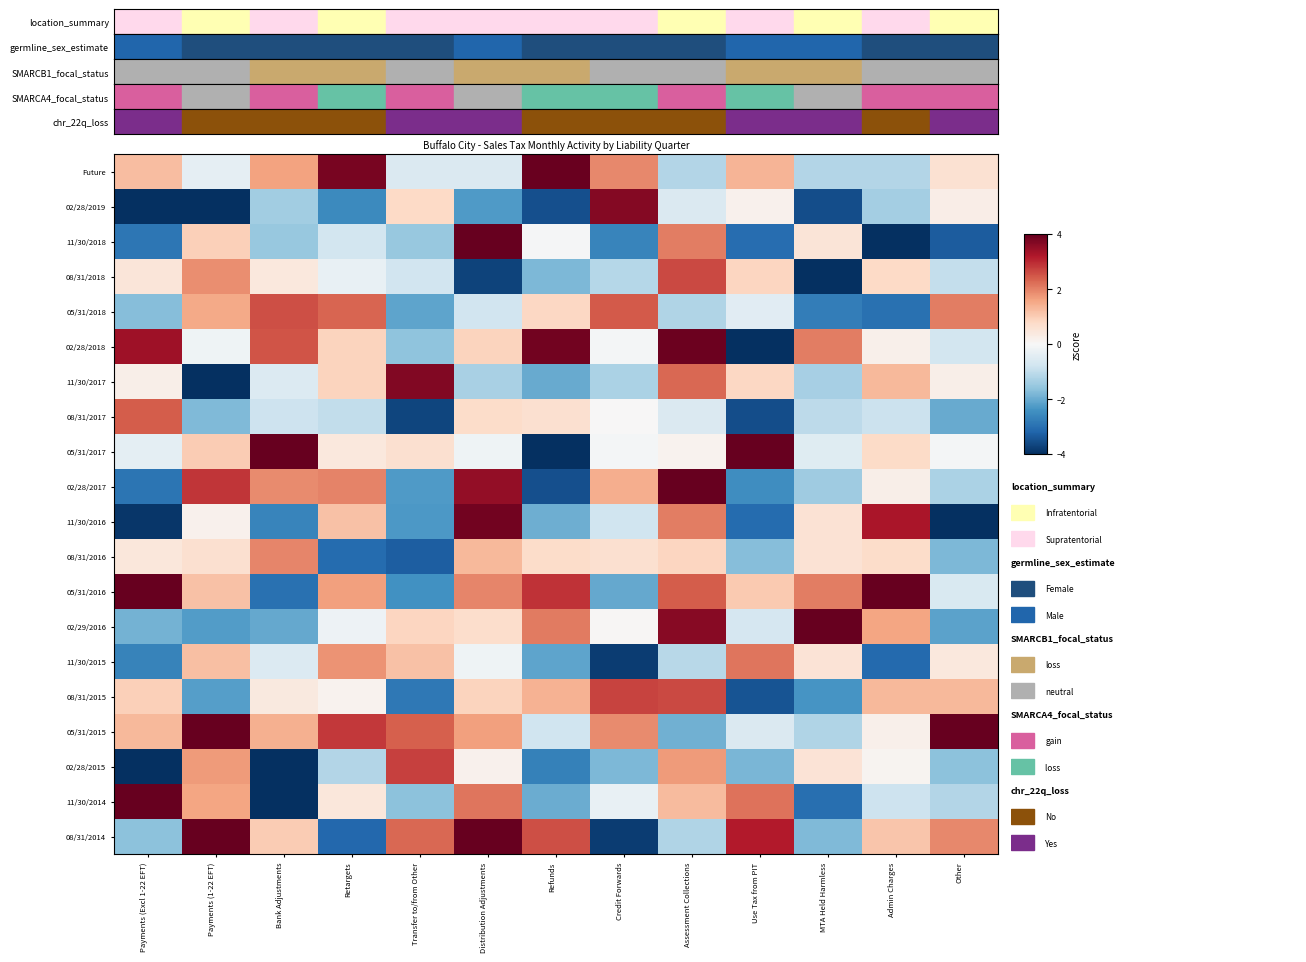

Reading right to left, list all the values displayed in this chart.

Future: Other=0.6	Admin Charges=-1.2	MTA Held Harmless=-1.2	Use Tax from PIT=1.4	Assessment Collections=-1.2	Credit Forwards=1.9	Refunds=3.9	Distribution Adjustments=-0.6	Transfer to/from Other=-0.6	Retargets=3.8	Bank Adjustments=1.6	Payments (1-22 EFT)=-0.3	Payments (Excl 1-22 EFT)=1.2
02/28/2019: Other=0.3	Admin Charges=-1.4	MTA Held Harmless=-3.6	Use Tax from PIT=0.2	Assessment Collections=-0.6	Credit Forwards=3.7	Refunds=-3.5	Distribution Adjustments=-2.3	Transfer to/from Other=0.8	Retargets=-2.5	Bank Adjustments=-1.4	Payments (1-22 EFT)=-4.3	Payments (Excl 1-22 EFT)=-4.8
11/30/2018: Other=-3.3	Admin Charges=-4.9	MTA Held Harmless=0.5	Use Tax from PIT=-3.1	Assessment Collections=2.1	Credit Forwards=-2.6	Refunds=-0.0	Distribution Adjustments=4.6	Transfer to/from Other=-1.5	Retargets=-0.7	Bank Adjustments=-1.5	Payments (1-22 EFT)=0.9	Payments (Excl 1-22 EFT)=-2.9
08/31/2018: Other=-1.0	Admin Charges=0.8	MTA Held Harmless=-4.4	Use Tax from PIT=0.9	Assessment Collections=2.6	Credit Forwards=-1.2	Refunds=-1.8	Distribution Adjustments=-3.7	Transfer to/from Other=-0.8	Retargets=-0.3	Bank Adjustments=0.4	Payments (1-22 EFT)=1.8	Payments (Excl 1-22 EFT)=0.5
05/31/2018: Other=2.0	Admin Charges=-3.0	MTA Held Harmless=-2.8	Use Tax from PIT=-0.5	Assessment Collections=-1.2	Credit Forwards=2.4	Refunds=0.8	Distribution Adjustments=-0.8	Transfer to/from Other=-2.1	Retargets=2.3	Bank Adjustments=2.6	Payments (1-22 EFT)=1.5	Payments (Excl 1-22 EFT)=-1.7
02/28/2018: Other=-0.7	Admin Charges=0.2	MTA Held Harmless=2.1	Use Tax from PIT=-6.5	Assessment Collections=3.9	Credit Forwards=-0.1	Refunds=3.8	Distribution Adjustments=0.9	Transfer to/from Other=-1.6	Retargets=0.9	Bank Adjustments=2.5	Payments (1-22 EFT)=-0.2	Payments (Excl 1-22 EFT)=3.4
11/30/2017: Other=0.2	Admin Charges=1.3	MTA Held Harmless=-1.3	Use Tax from PIT=0.8	Assessment Collections=2.3	Credit Forwards=-1.3	Refunds=-2.0	Distribution Adjustments=-1.3	Transfer to/from Other=3.7	Retargets=0.9	Bank Adjustments=-0.5	Payments (1-22 EFT)=-5.0	Payments (Excl 1-22 EFT)=0.2
08/31/2017: Other=-2.0	Admin Charges=-0.9	MTA Held Harmless=-1.1	Use Tax from PIT=-3.5	Assessment Collections=-0.6	Credit Forwards=0.0	Refunds=0.7	Distribution Adjustments=0.7	Transfer to/from Other=-3.7	Retargets=-1.0	Bank Adjustments=-0.8	Payments (1-22 EFT)=-1.8	Payments (Excl 1-22 EFT)=2.4
05/31/2017: Other=-0.1	Admin Charges=0.8	MTA Held Harmless=-0.5	Use Tax from PIT=6.2	Assessment Collections=0.2	Credit Forwards=-0.1	Refunds=-4.8	Distribution Adjustments=-0.2	Transfer to/from Other=0.6	Retargets=0.4	Bank Adjustments=4.7	Payments (1-22 EFT)=1.0	Payments (Excl 1-22 EFT)=-0.4
02/28/2017: Other=-1.3	Admin Charges=0.2	MTA Held Harmless=-1.4	Use Tax from PIT=-2.5	Assessment Collections=5.5	Credit Forwards=1.5	Refunds=-3.5	Distribution Adjustments=3.5	Transfer to/from Other=-2.3	Retargets=2.0	Bank Adjustments=1.9	Payments (1-22 EFT)=2.9	Payments (Excl 1-22 EFT)=-2.9
11/30/2016: Other=-4.0	Admin Charges=3.3	MTA Held Harmless=0.6	Use Tax from PIT=-3.1	Assessment Collections=2.0	Credit Forwards=-0.8	Refunds=-2.0	Distribution Adjustments=3.9	Transfer to/from Other=-2.3	Retargets=1.2	Bank Adjustments=-2.7	Payments (1-22 EFT)=0.2	Payments (Excl 1-22 EFT)=-3.9
08/31/2016: Other=-1.8	Admin Charges=0.7	MTA Held Harmless=0.6	Use Tax from PIT=-1.7	Assessment Collections=0.9	Credit Forwards=0.6	Refunds=0.7	Distribution Adjustments=1.3	Transfer to/from Other=-3.3	Retargets=-3.1	Bank Adjustments=2.0	Payments (1-22 EFT)=0.6	Payments (Excl 1-22 EFT)=0.5
05/31/2016: Other=-0.6	Admin Charges=4.7	MTA Held Harmless=2.1	Use Tax from PIT=1.0	Assessment Collections=2.4	Credit Forwards=-2.1	Refunds=2.9	Distribution Adjustments=2.0	Transfer to/from Other=-2.4	Retargets=1.6	Bank Adjustments=-3.0	Payments (1-22 EFT)=1.2	Payments (Excl 1-22 EFT)=4.7
02/29/2016: Other=-2.1	Admin Charges=1.6	MTA Held Harmless=6.8	Use Tax from PIT=-0.7	Assessment Collections=3.6	Credit Forwards=0.0	Refunds=2.1	Distribution Adjustments=0.7	Transfer to/from Other=0.9	Retargets=-0.2	Bank Adjustments=-2.0	Payments (1-22 EFT)=-2.2	Payments (Excl 1-22 EFT)=-1.9
11/30/2015: Other=0.4	Admin Charges=-3.1	MTA Held Harmless=0.5	Use Tax from PIT=2.1	Assessment Collections=-1.1	Credit Forwards=-3.8	Refunds=-2.1	Distribution Adjustments=-0.2	Transfer to/from Other=1.2	Retargets=1.8	Bank Adjustments=-0.6	Payments (1-22 EFT)=1.2	Payments (Excl 1-22 EFT)=-2.7
08/31/2015: Other=1.3	Admin Charges=1.3	MTA Held Harmless=-2.3	Use Tax from PIT=-3.4	Assessment Collections=2.6	Credit Forwards=2.7	Refunds=1.4	Distribution Adjustments=0.9	Transfer to/from Other=-2.9	Retargets=0.1	Bank Adjustments=0.4	Payments (1-22 EFT)=-2.2	Payments (Excl 1-22 EFT)=1.0
05/31/2015: Other=5.8	Admin Charges=0.2	MTA Held Harmless=-1.2	Use Tax from PIT=-0.6	Assessment Collections=-1.9	Credit Forwards=1.9	Refunds=-0.8	Distribution Adjustments=1.6	Transfer to/from Other=2.4	Retargets=2.8	Bank Adjustments=1.4	Payments (1-22 EFT)=9.6	Payments (Excl 1-22 EFT)=1.3
02/28/2015: Other=-1.6	Admin Charges=0.1	MTA Held Harmless=0.5	Use Tax from PIT=-1.8	Assessment Collections=1.7	Credit Forwards=-1.8	Refunds=-2.7	Distribution Adjustments=0.2	Transfer to/from Other=2.7	Retargets=-1.2	Bank Adjustments=-4.0	Payments (1-22 EFT)=1.7	Payments (Excl 1-22 EFT)=-4.7
11/30/2014: Other=-1.2	Admin Charges=-0.8	MTA Held Harmless=-3.0	Use Tax from PIT=2.2	Assessment Collections=1.3	Credit Forwards=-0.3	Refunds=-2.0	Distribution Adjustments=2.1	Transfer to/from Other=-1.7	Retargets=0.5	Bank Adjustments=-5.1	Payments (1-22 EFT)=1.6	Payments (Excl 1-22 EFT)=5.4
08/31/2014: Other=1.9	Admin Charges=1.1	MTA Held Harmless=-1.8	Use Tax from PIT=3.2	Assessment Collections=-1.2	Credit Forwards=-3.8	Refunds=2.6	Distribution Adjustments=5.3	Transfer to/from Other=2.3	Retargets=-3.2	Bank Adjustments=1.0	Payments (1-22 EFT)=4.4	Payments (Excl 1-22 EFT)=-1.6